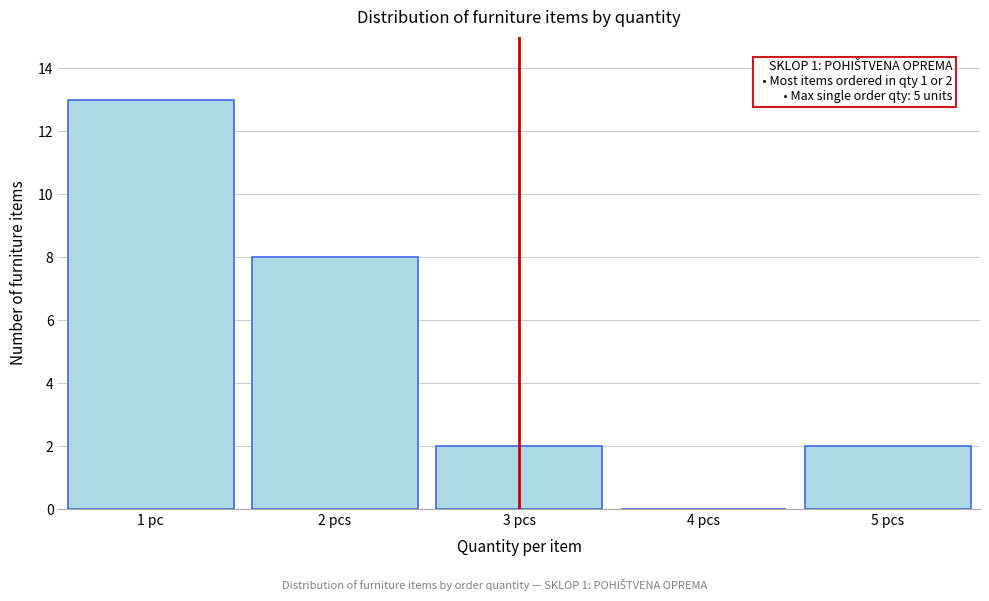

Reading right to left, transcribe all the data shown in this chart.

5 pcs=2	4 pcs=0	3 pcs=2	2 pcs=8	1 pc=13